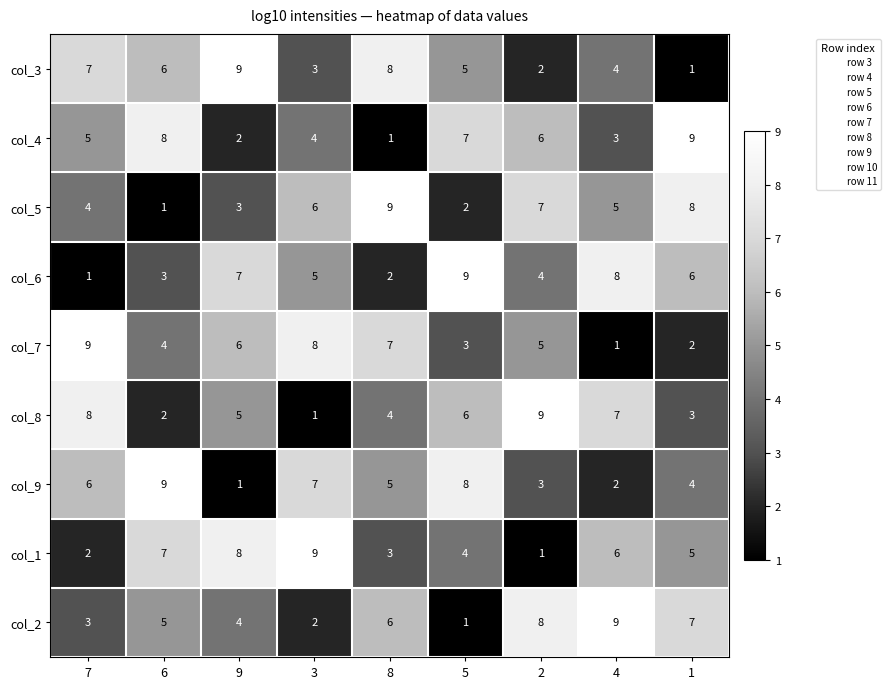

Is it true that col_3 equals 4 at 4?

True